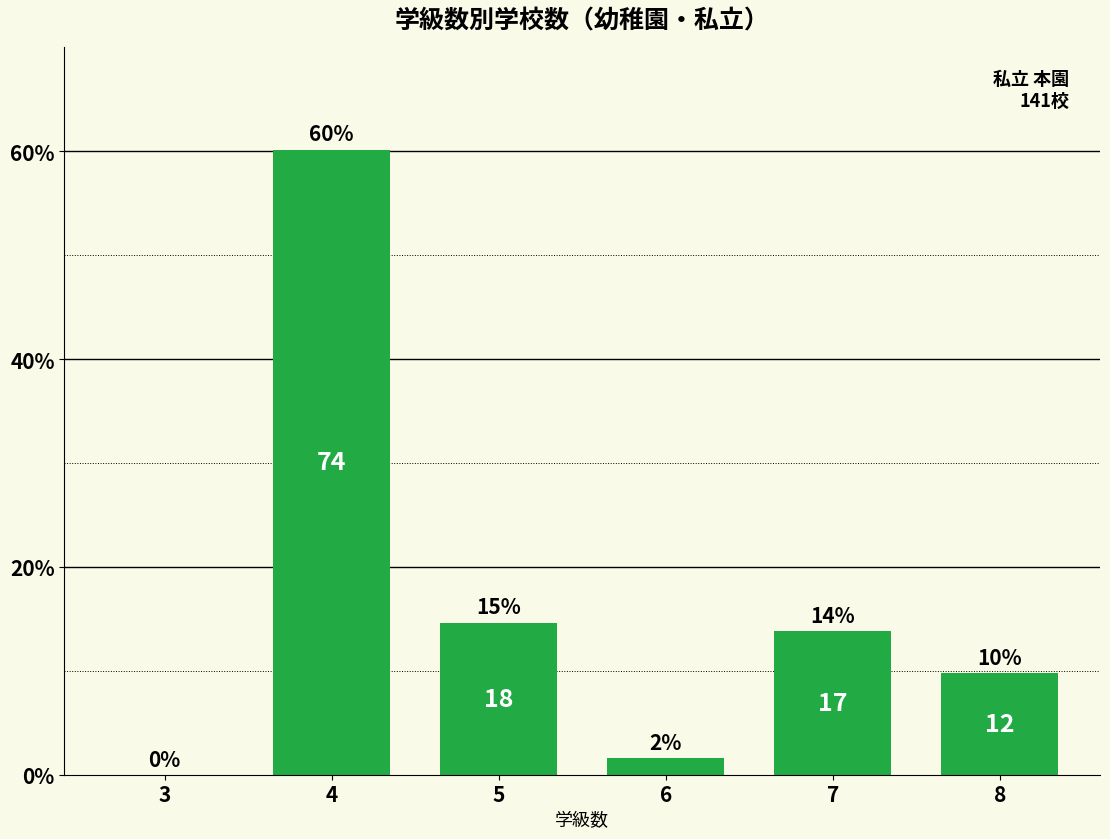

Are the bars horizontal?

No